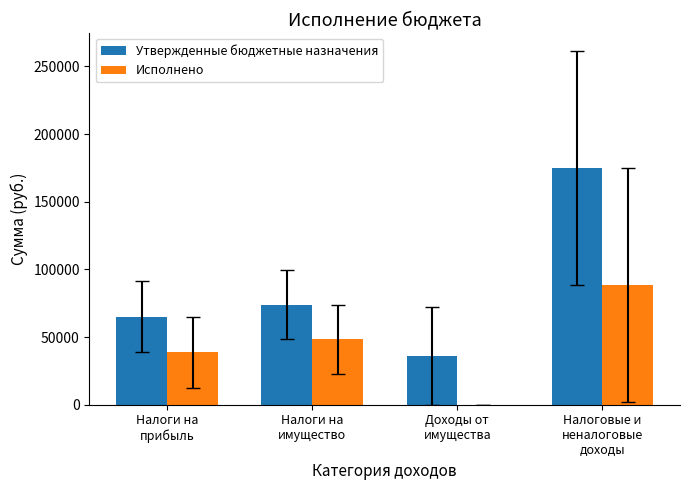

The value of Утвержденные бюджетные назначения at Налоговые и
неналоговые
доходы is 175000.0. True or false?

True